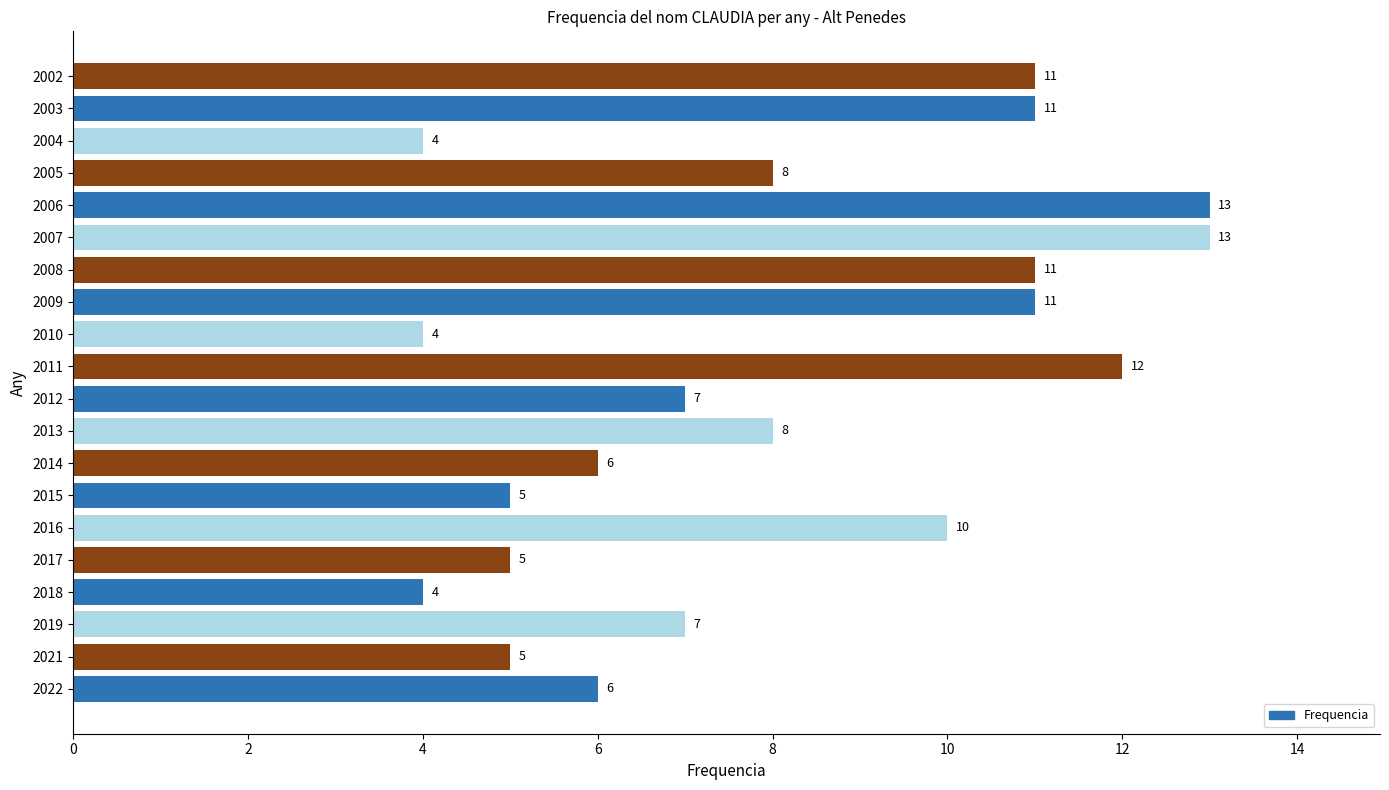

What is the average value?

8